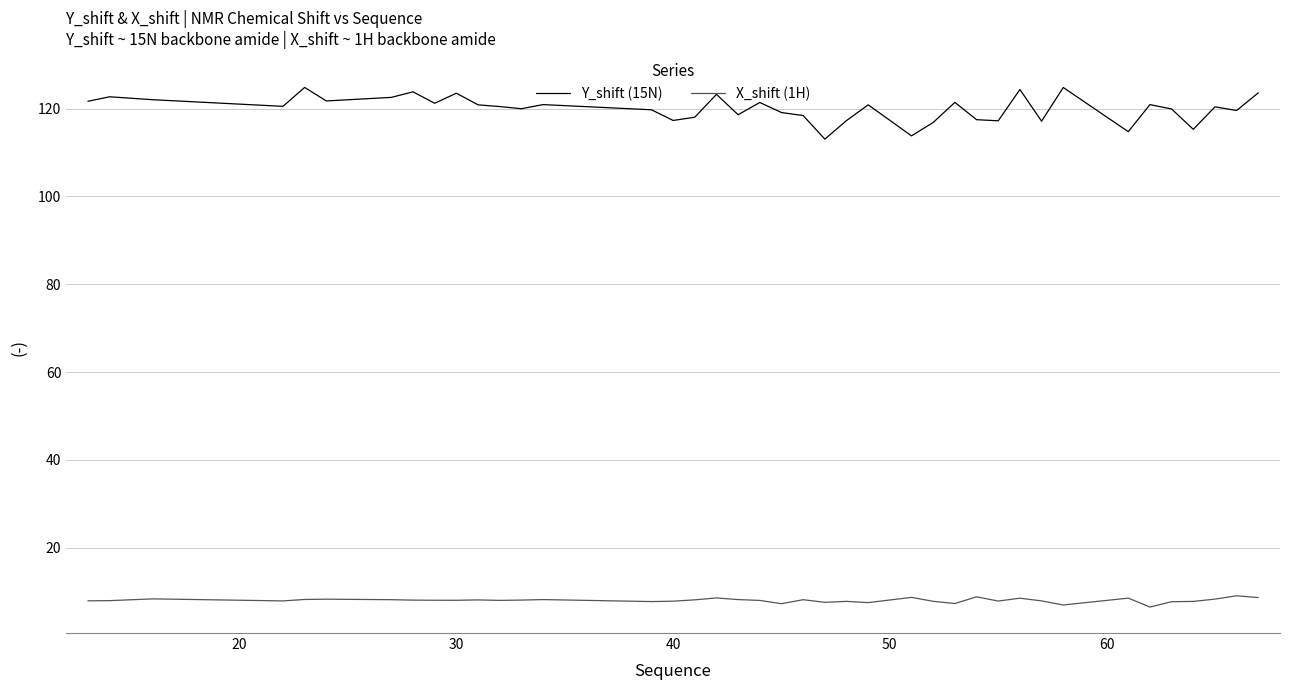

In Y_shift (15N), how many points are higher than both neighbors (excluding endpoints)?

13